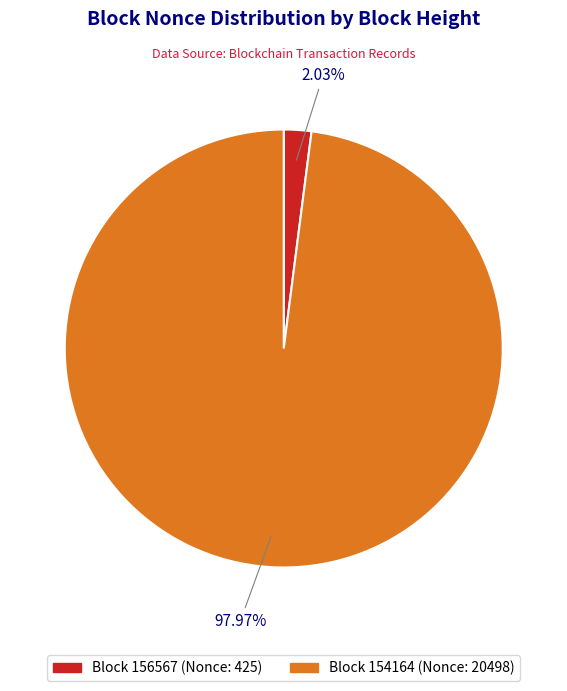

Does any single category account for the majority?

Yes